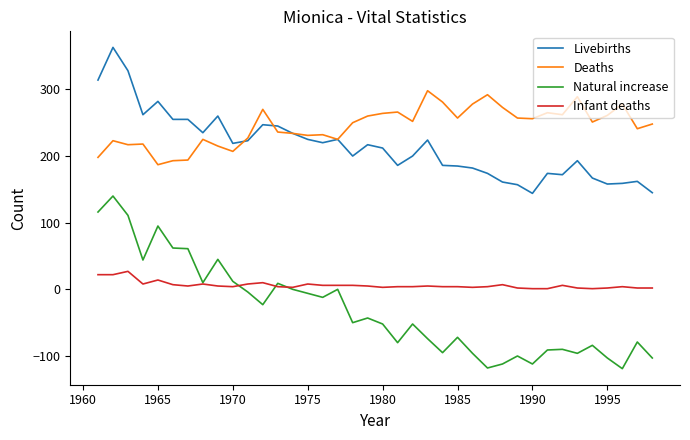

What is the maximum value shown in the chart?

363